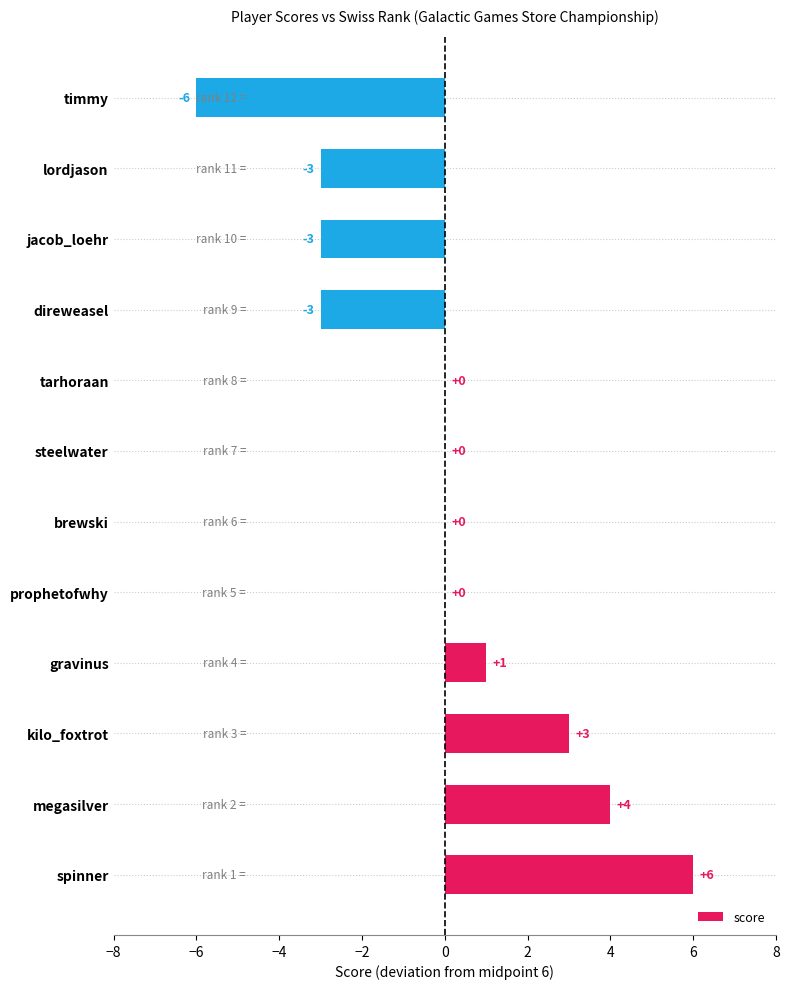

At which category does the chart reach its peak across all series?

spinner